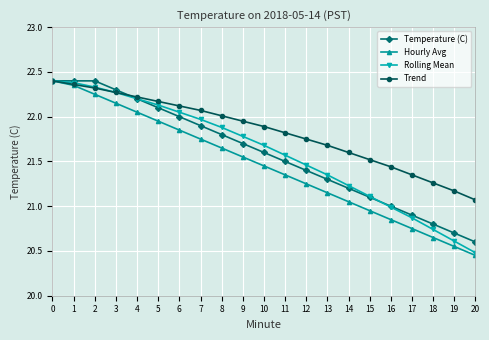

At which label does Trend reach its minimum?

20